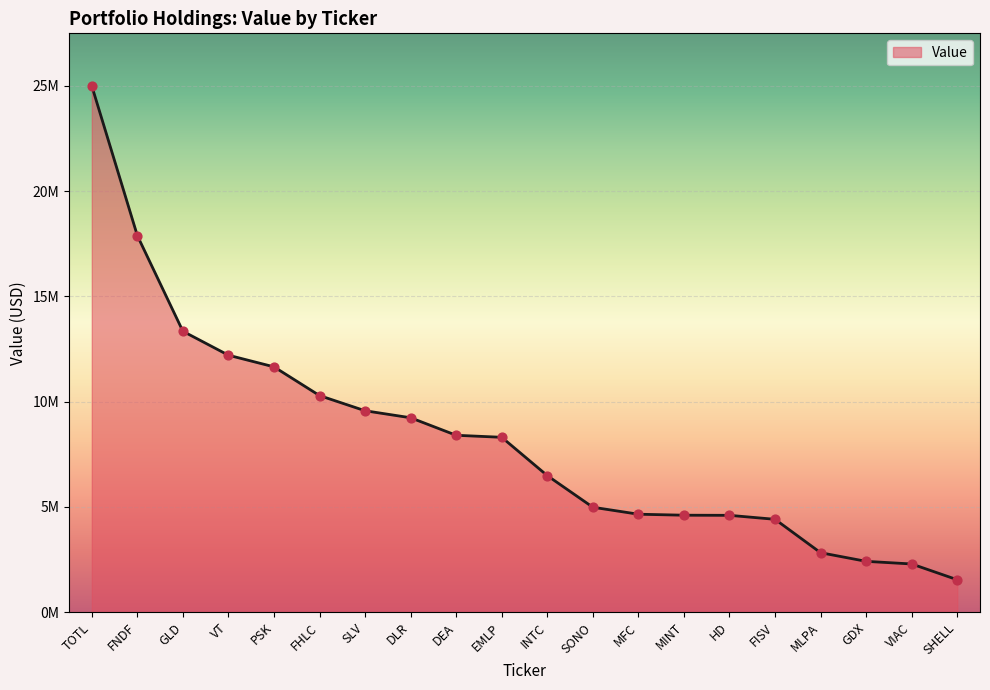

What is the ratio of the value at GDX to the value at EMLP?

0.3